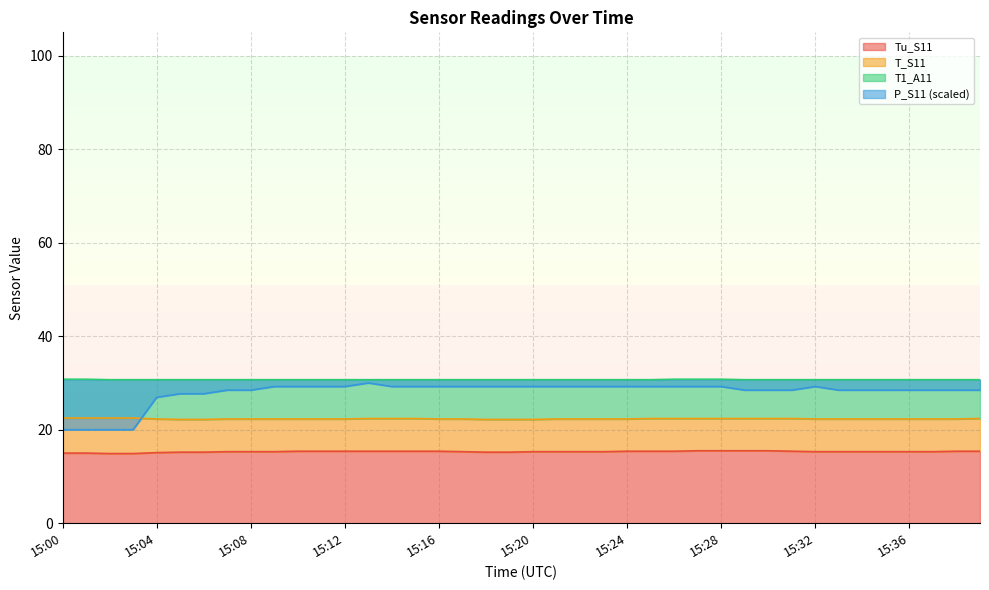

True or false: T_S11 has a value of 22.4 at 15:30.

True